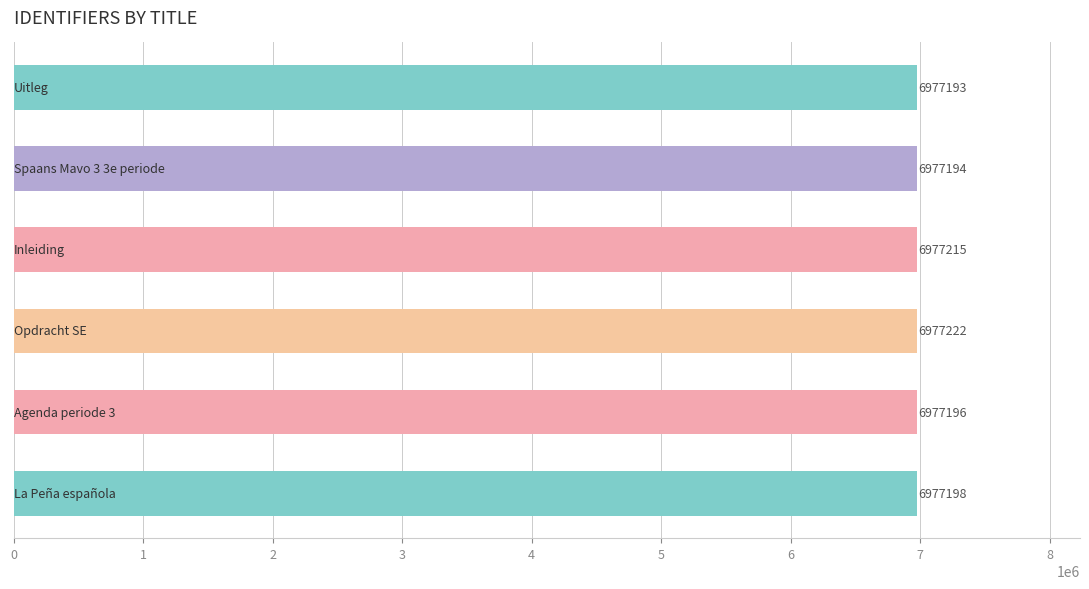

What is the minimum value shown in the chart?

6977193